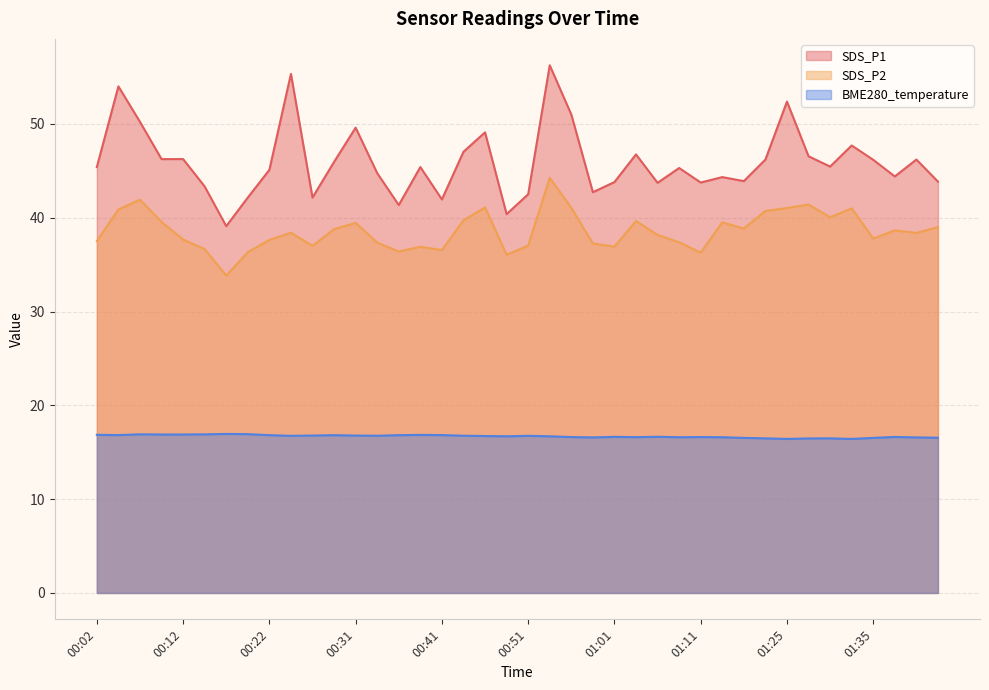

At which label does SDS_P1 reach its peak?

00:53